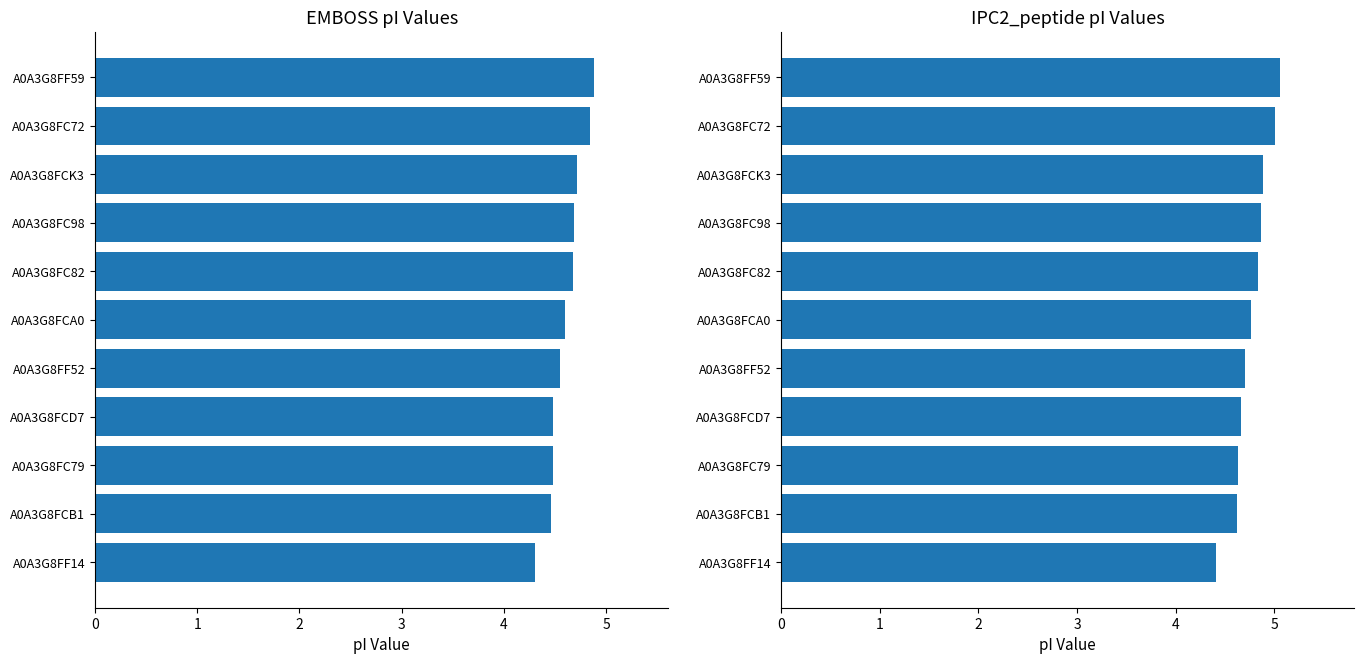

At how many categories does at least one series exceed 5?

2